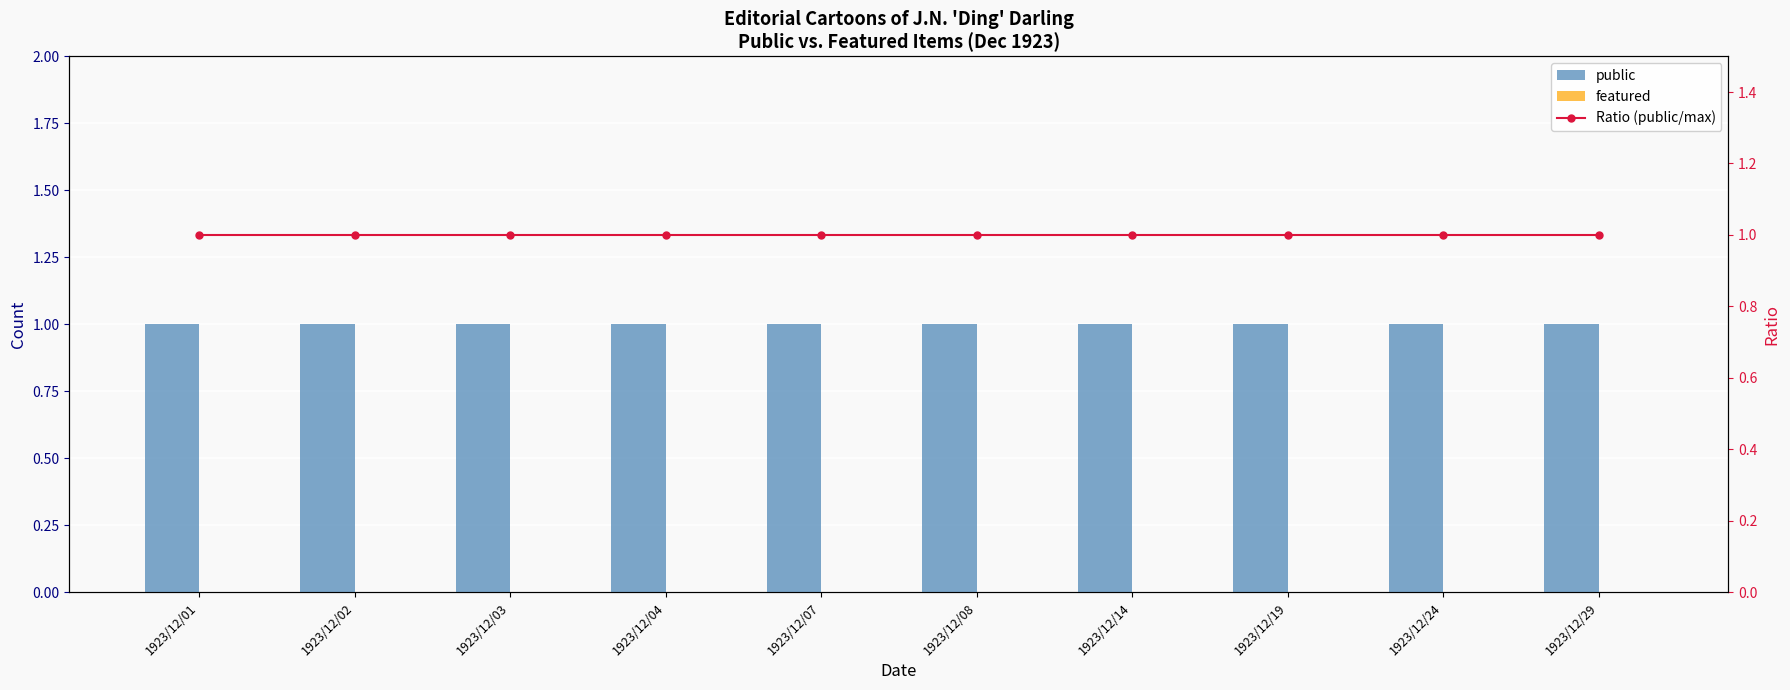

What is the spread (max minus min) of values at 1923/12/01?

1